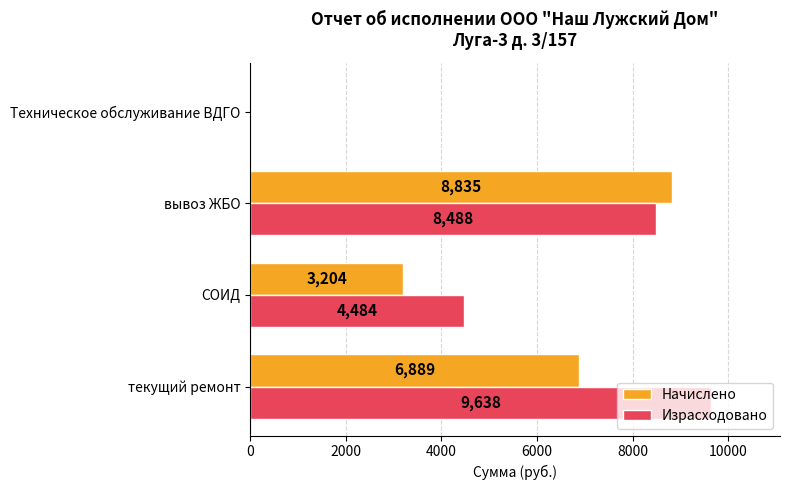

What is the sum of the Начислено values at текущий ремонт and вывоз ЖБО?

15724